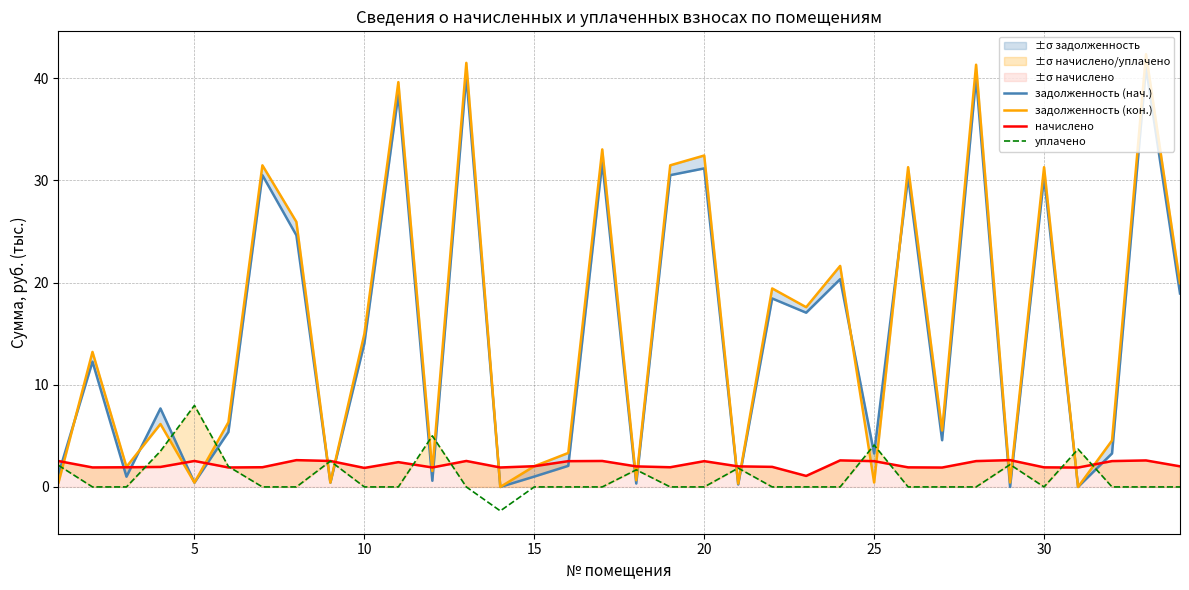

What is the lowest value of the уплачено series?

-2.3